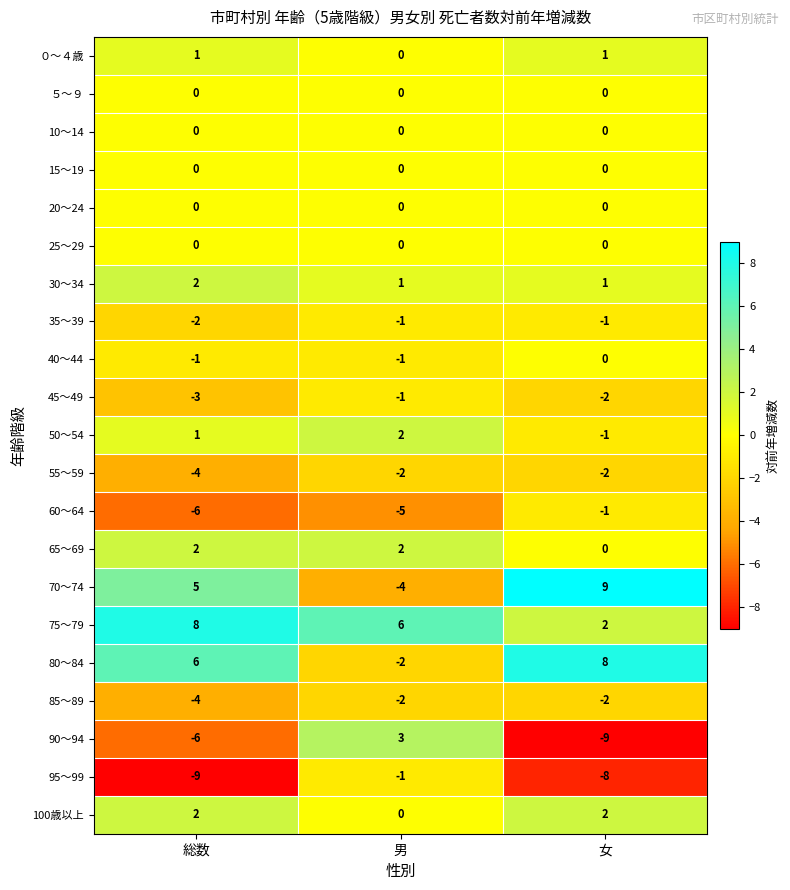

What is the total value across all series at 女?

-3